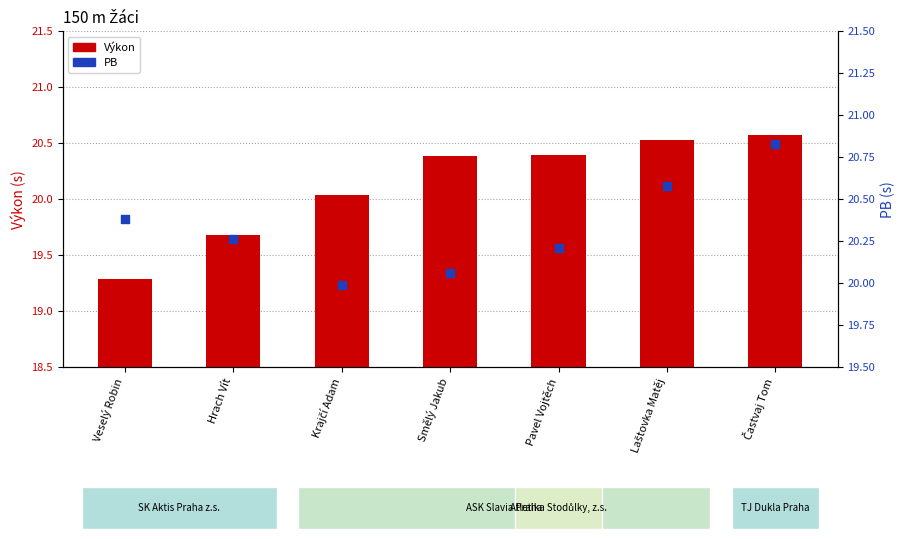

At which category is the sum across all series the highest?

Častvaj Tom